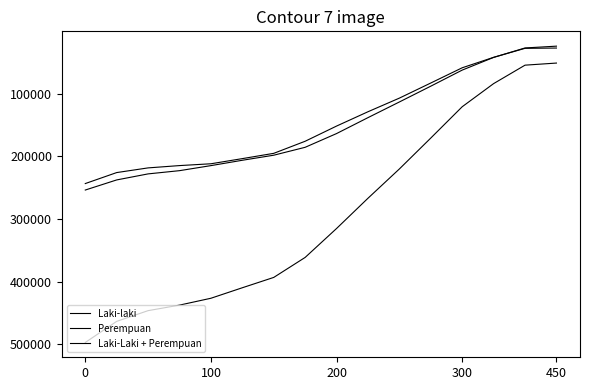

How many lines are shown in the chart?

3